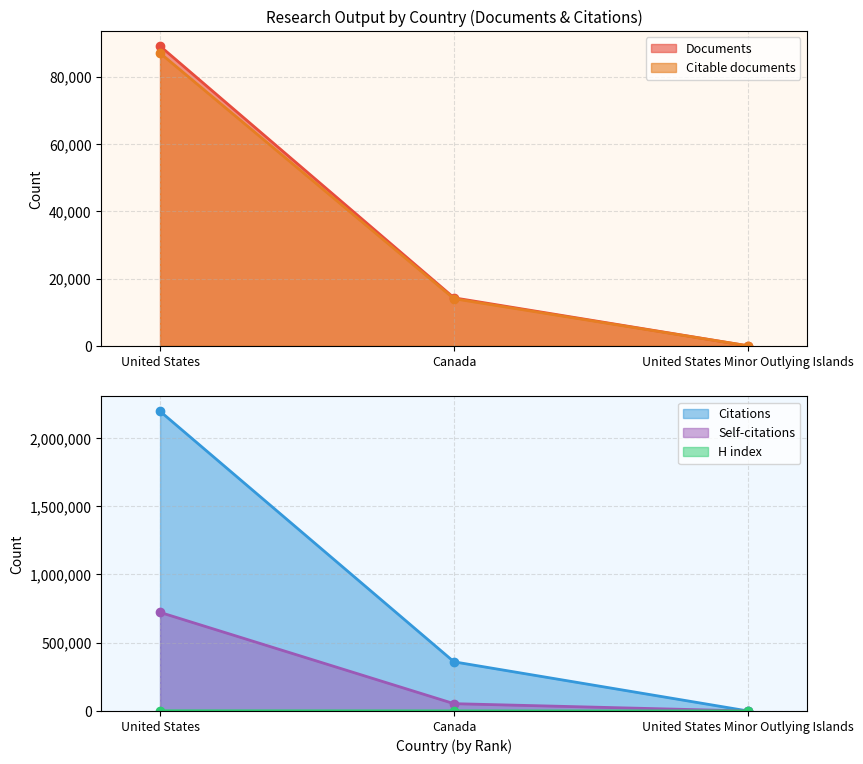

At which label does Citations reach its minimum?

United States Minor Outlying Islands